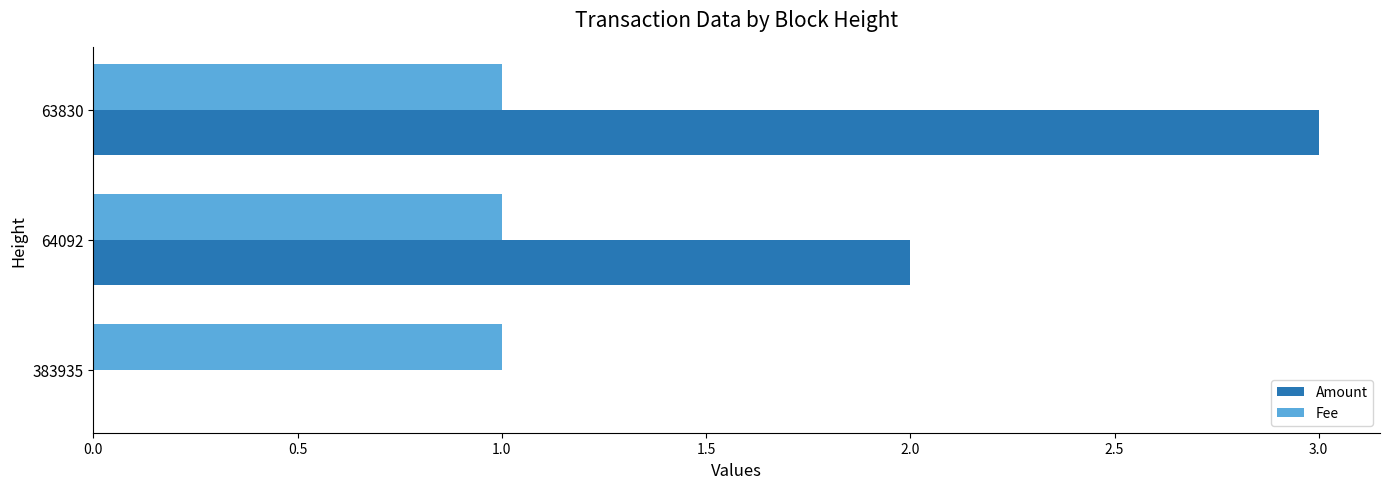

Is it true that Fee equals 0 at 64092?

False